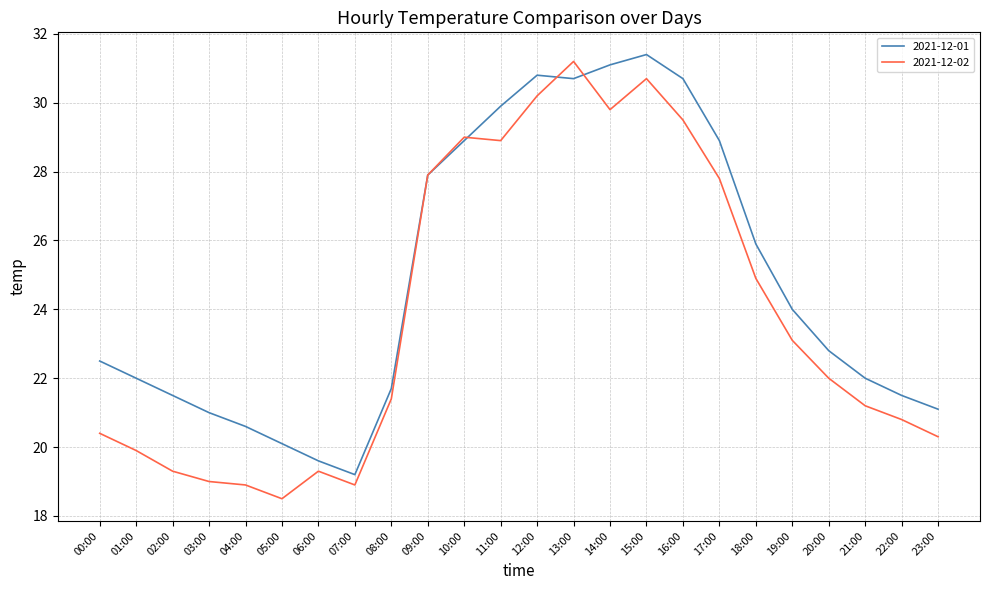

The value of 2021-12-01 at 17:00 is 17.6. True or false?

False